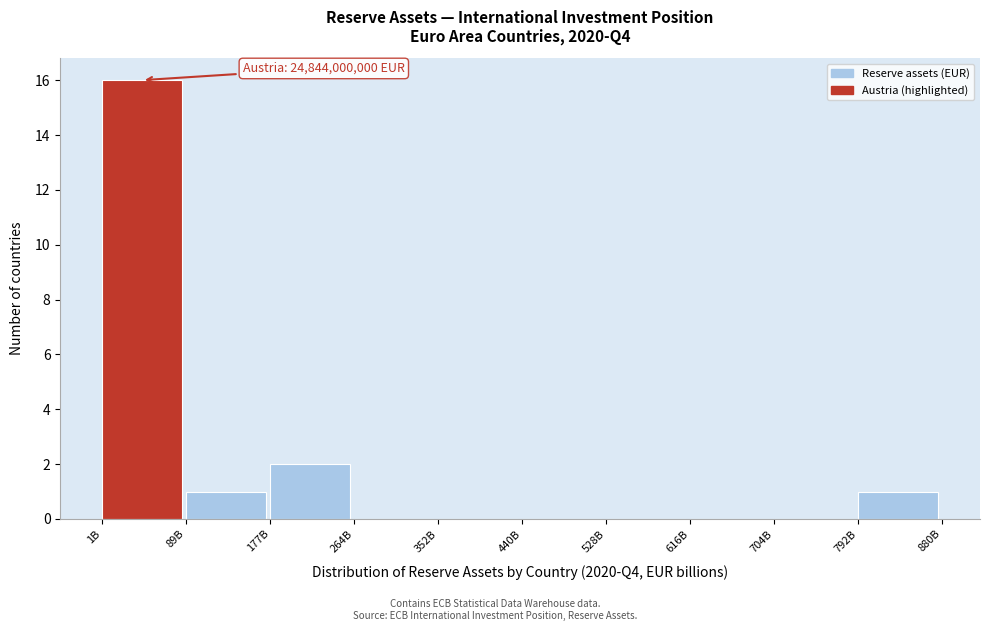

Reading right to left, list all the values displayed in this chart.

792B=1	704B=0	616B=0	528B=0	440B=0	352B=0	264B=0	177B=2	89B=1	1B=16